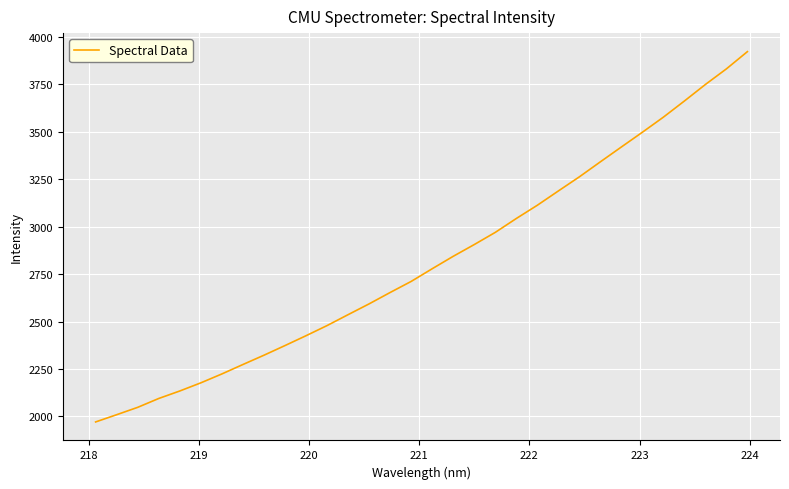

What is the sum of all values?

90121.7